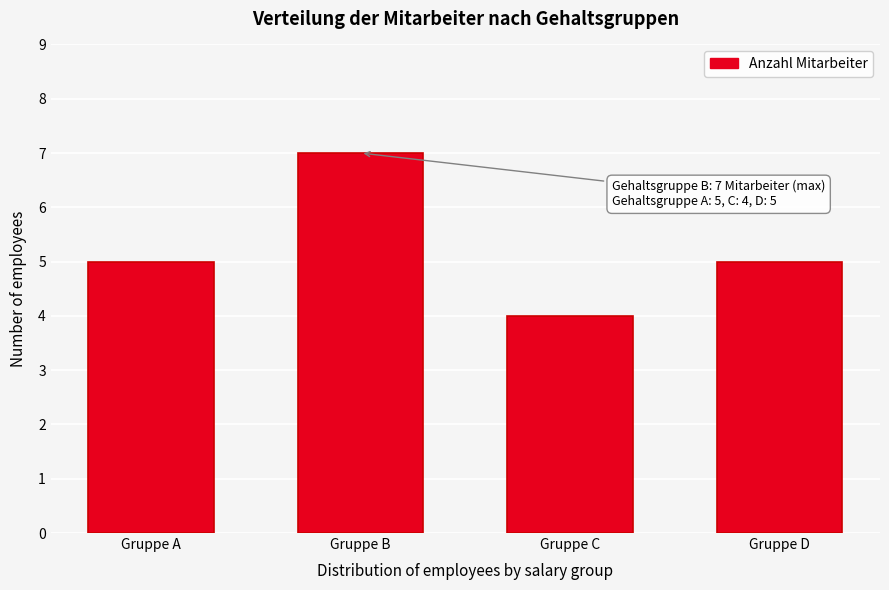

Reading left to right, transcribe all the data shown in this chart.

Gruppe A=5	Gruppe B=7	Gruppe C=4	Gruppe D=5